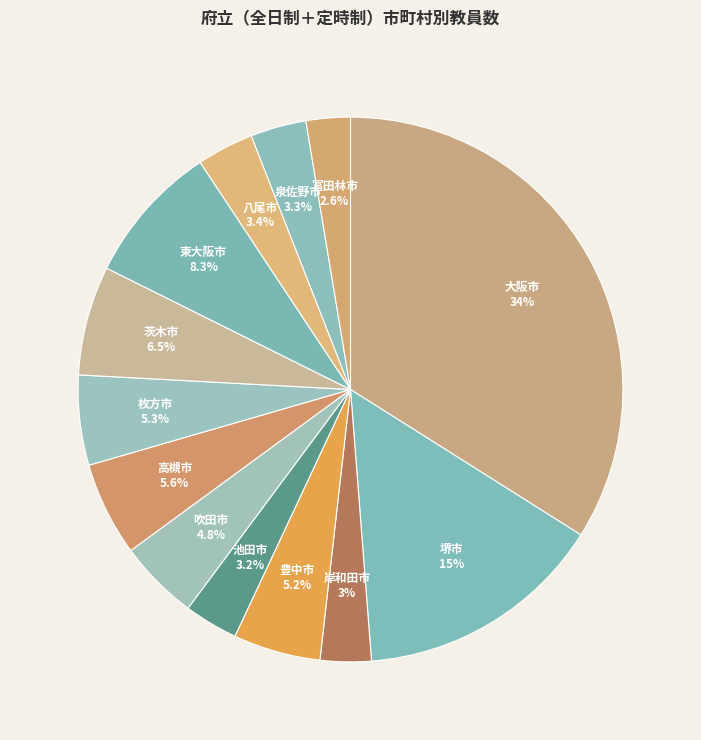

What percentage is the 八尾市 slice, to the nearest percent?

3%